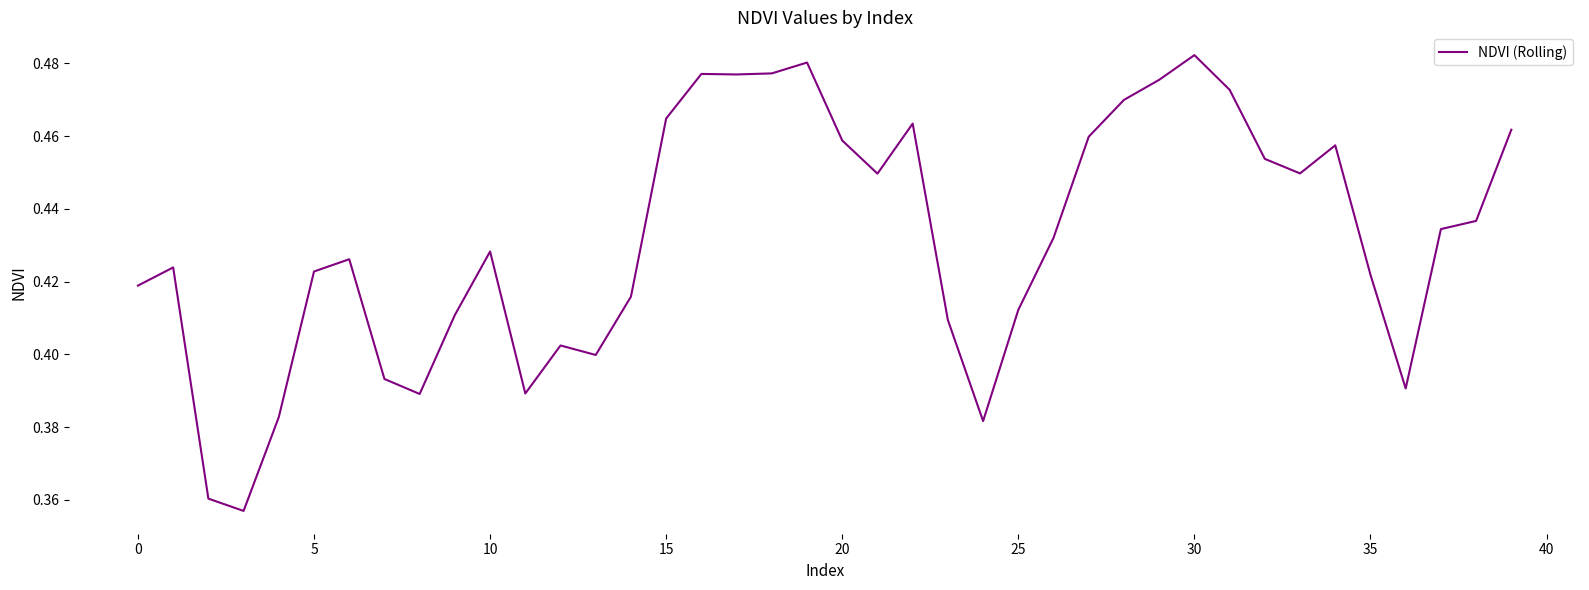

Does the chart have visible grid lines?

No